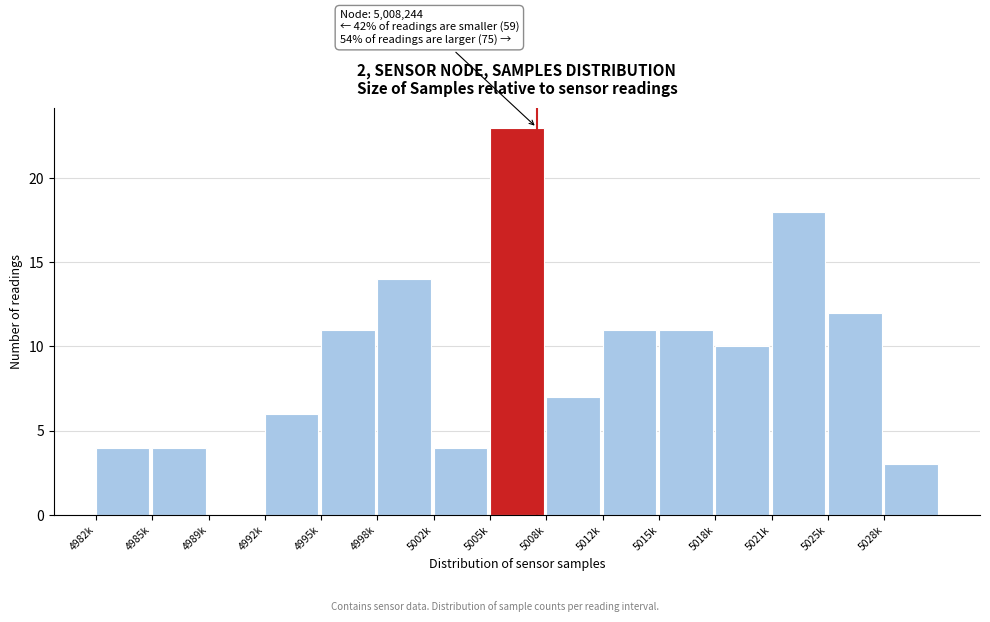

Reading left to right, what are all the values shown in this chart?

4982k=4	4985k=4	4989k=0	4992k=6	4995k=11	4998k=14	5002k=4	5005k=23	5008k=7	5012k=11	5015k=11	5018k=10	5021k=18	5025k=12	5028k=3